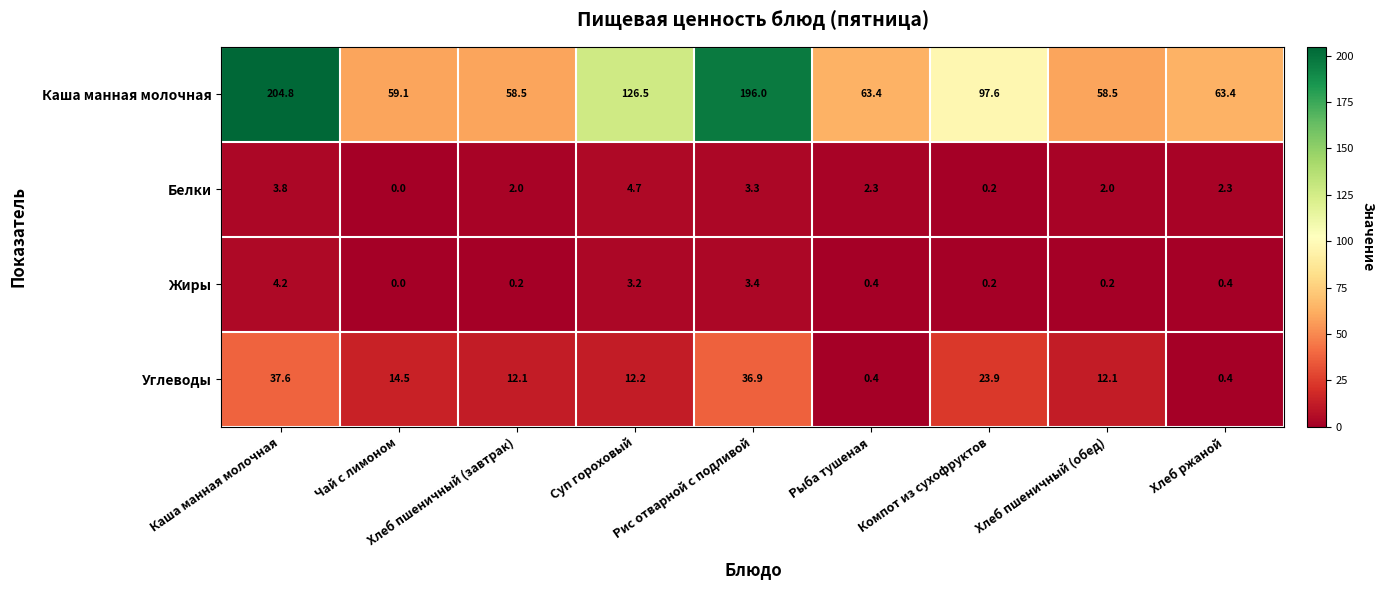

What is the average value of the Каша манная молочная series?

103.1